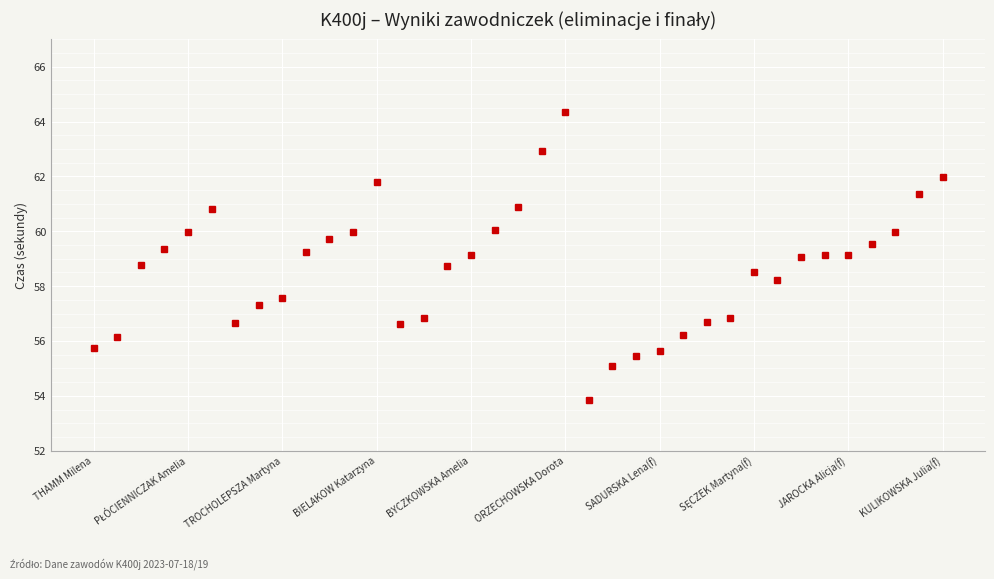

What is the maximum value shown in the chart?

64.3